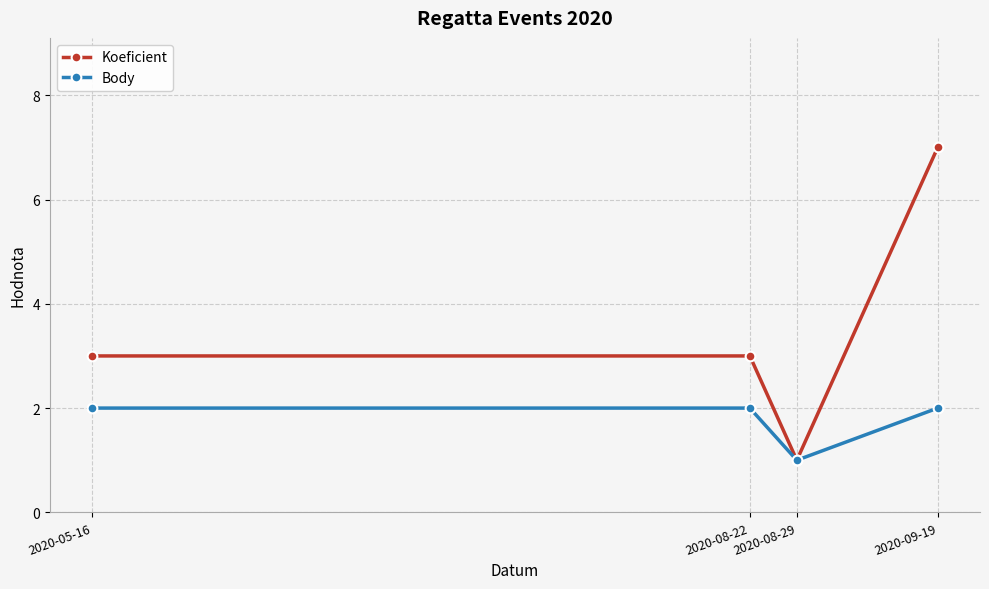

Which series changed the most between 2020-08-29 and 2020-09-19?

Koeficient